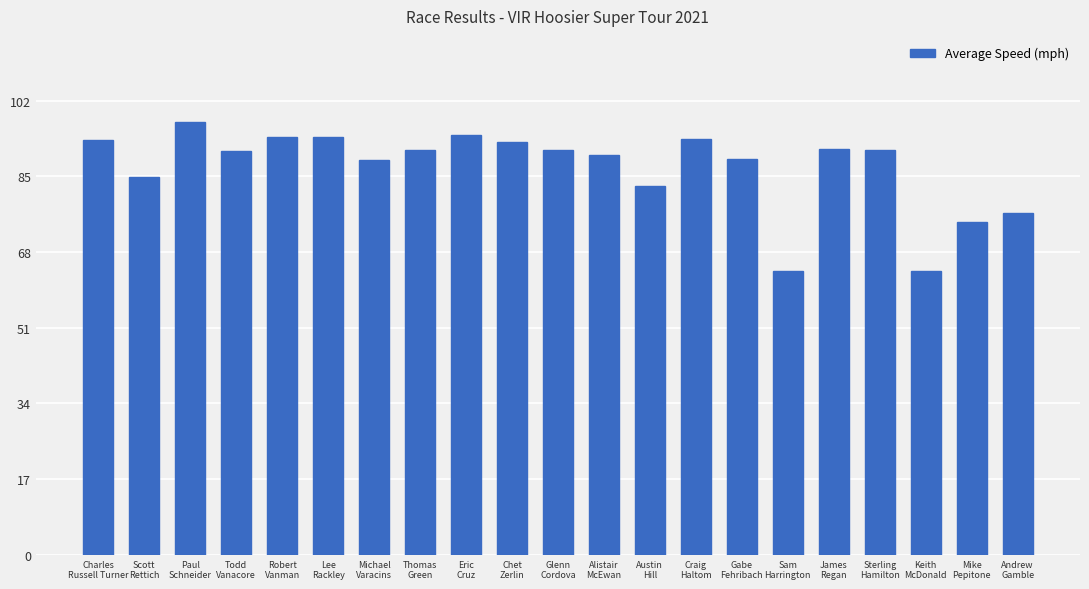

What is the difference between the second highest and second lowest values?

30.7